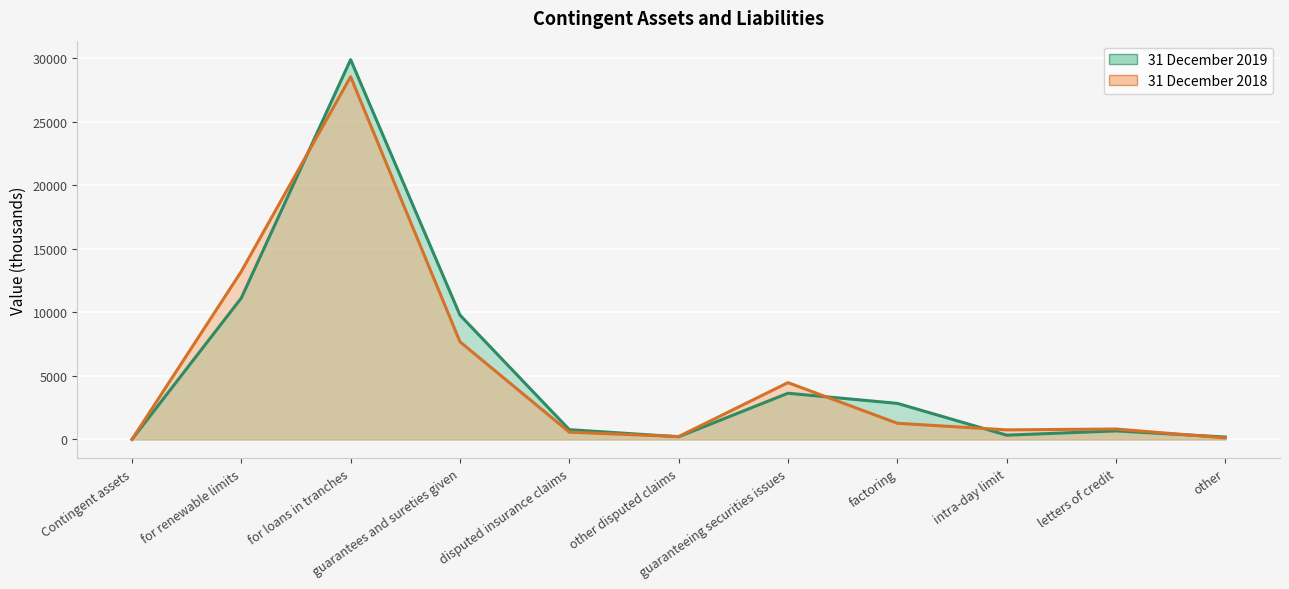

Is it true that 31 December 2018 equals 822 at letters of credit?

True